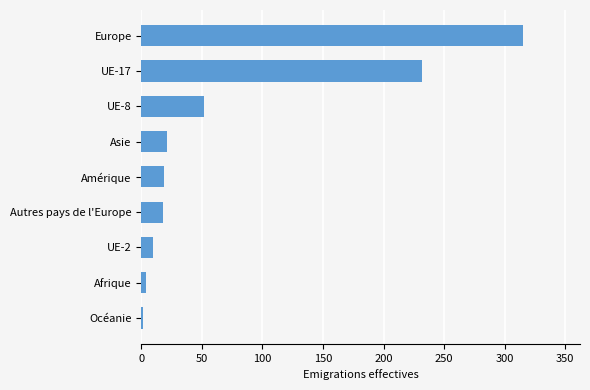

Are the bars horizontal?

Yes